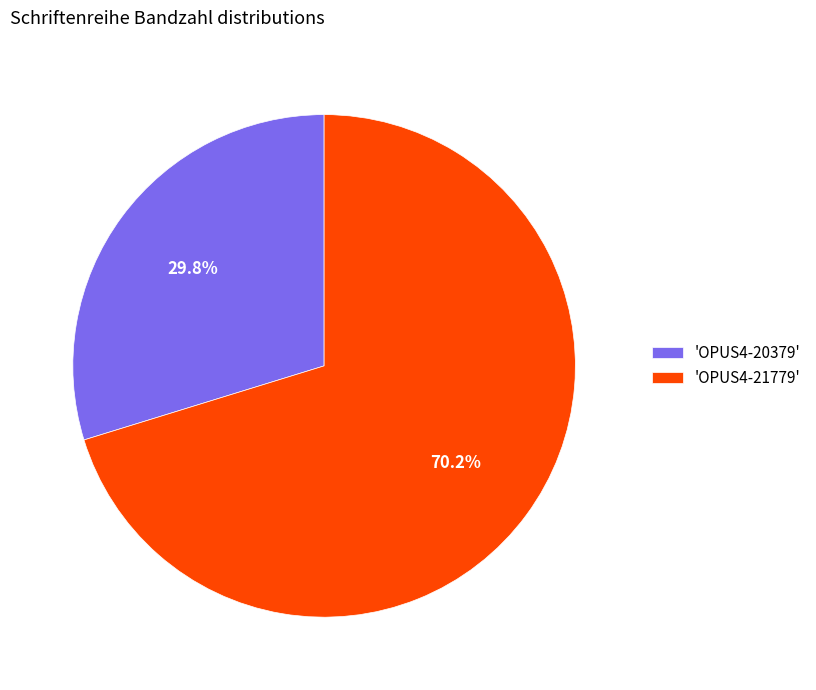

How many slices are in this pie chart?

2